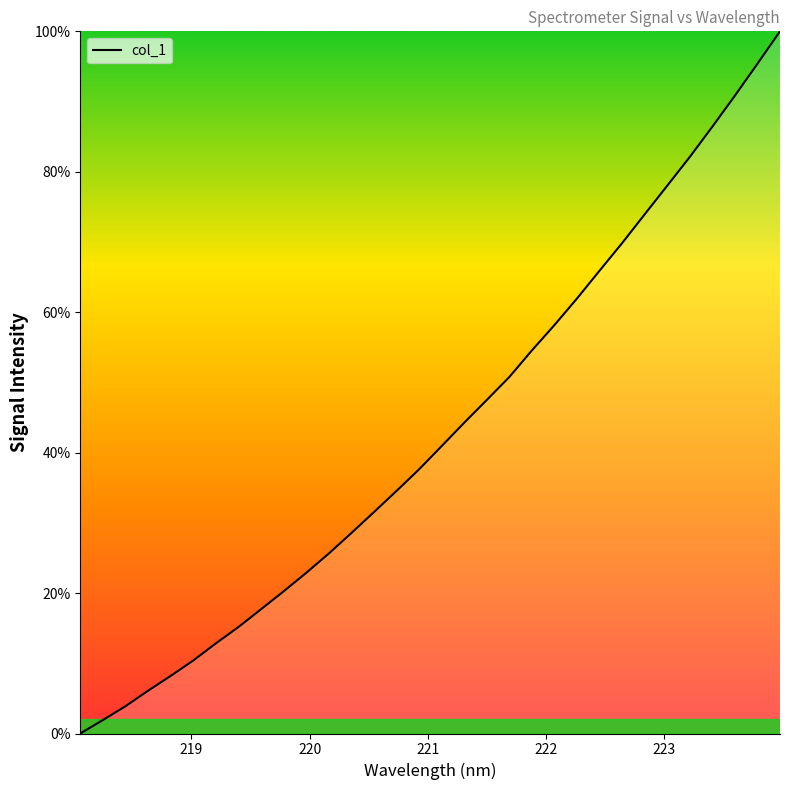

What is the greatest value displayed?

100.0